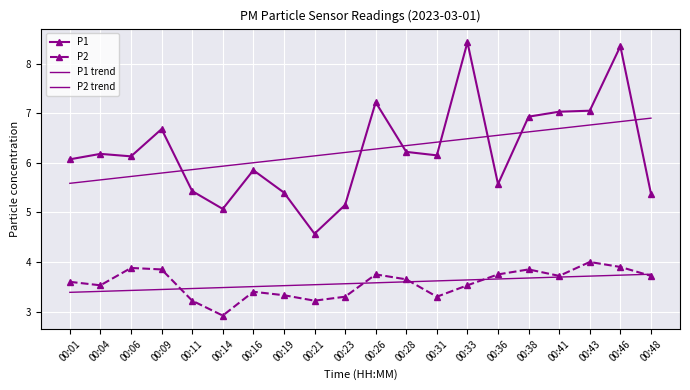

What is the maximum value for P1 trend?

6.9